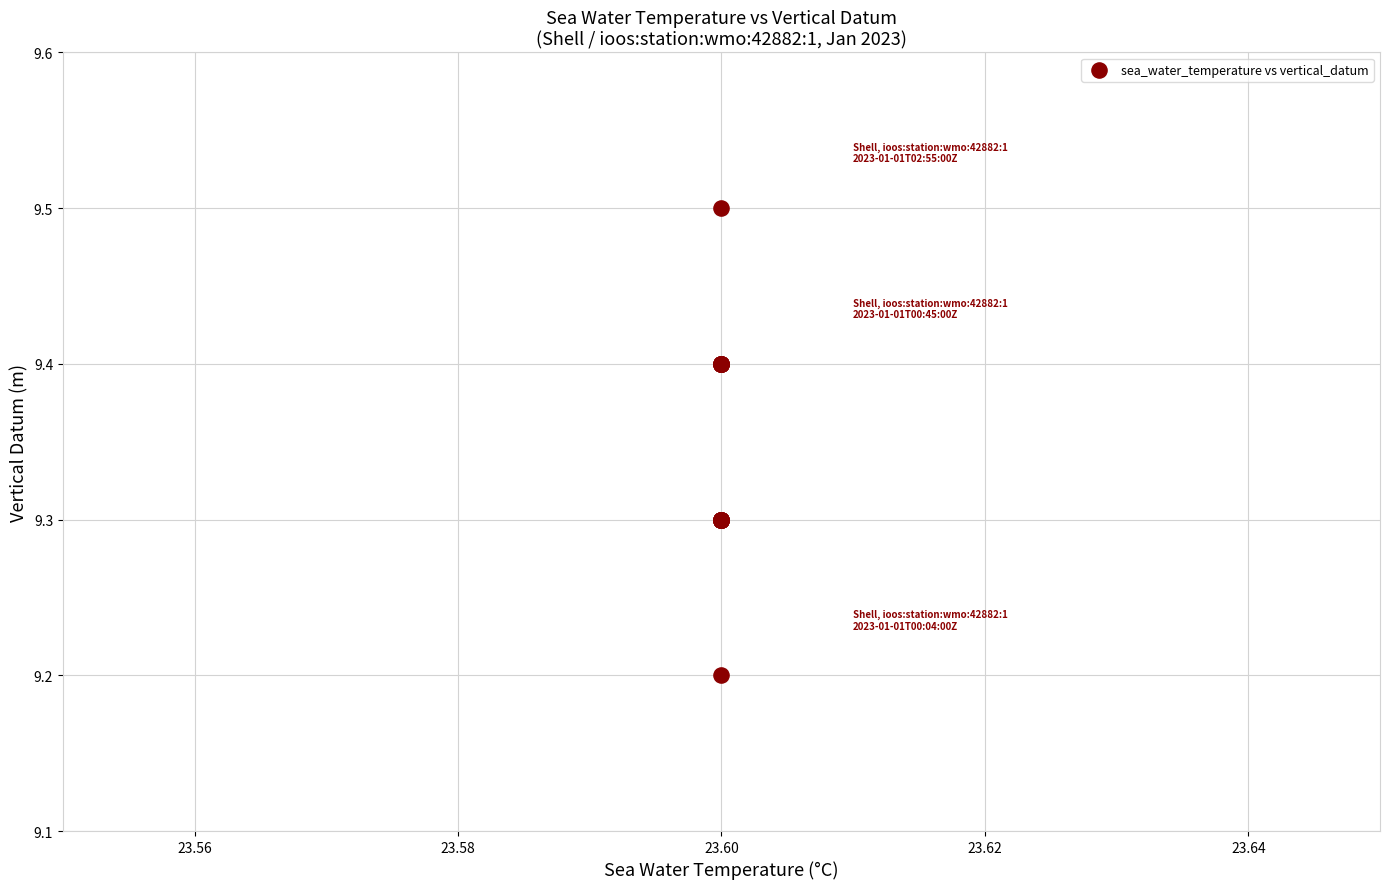

What Y value in the scatter plot is closest to 9?

9.2